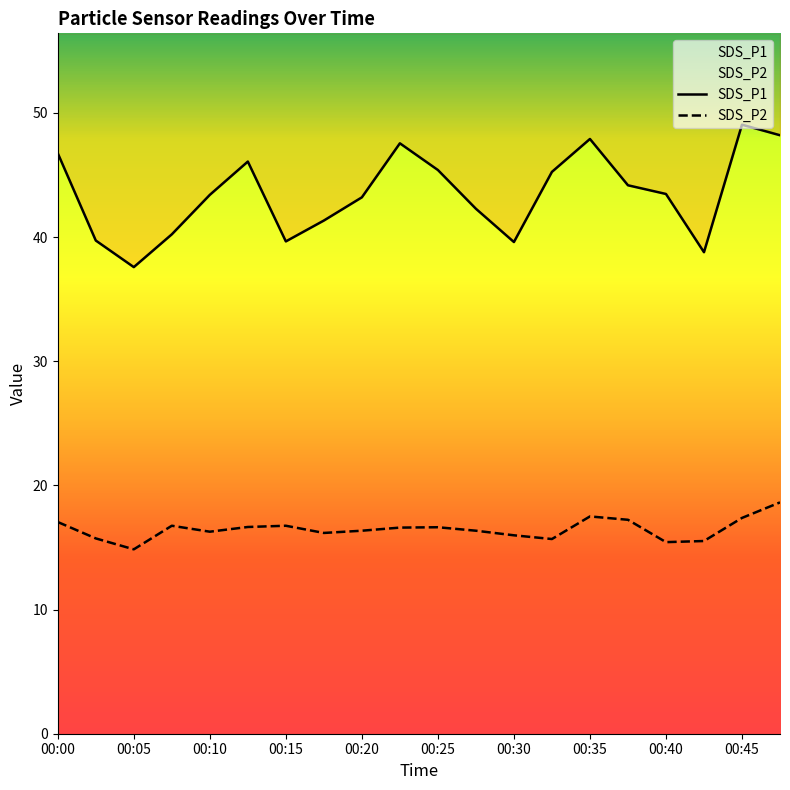

Reading left to right, list all the values displayed in this chart.

SDS_P1: 00:00=46.8	00:03=39.7	00:05=37.6	00:08=40.2	00:10=43.4	00:13=46.1	00:15=39.6	00:18=41.3	00:20=43.2	00:23=47.5	00:25=45.4	00:28=42.3	00:30=39.6	00:32=45.2	00:35=47.9	00:37=44.2	00:40=43.5	00:42=38.8	00:45=49.0	00:47=48.2
SDS_P2: 00:00=17.1	00:03=15.7	00:05=14.8	00:08=16.8	00:10=16.3	00:13=16.6	00:15=16.8	00:18=16.2	00:20=16.4	00:23=16.6	00:25=16.6	00:28=16.4	00:30=16.0	00:32=15.7	00:35=17.5	00:37=17.2	00:40=15.4	00:42=15.5	00:45=17.4	00:47=18.6